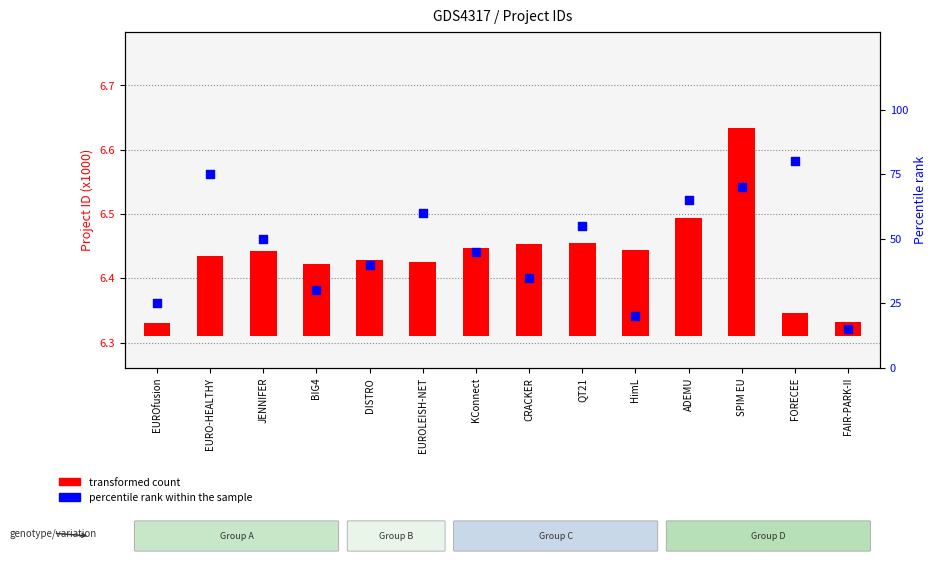

At which category is the sum across all series the highest?

FORECEE